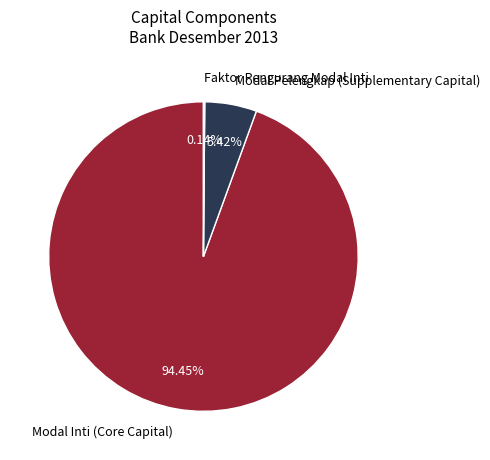

To the nearest percent, what is the difference between the largest and smallest slice percentages?

94%